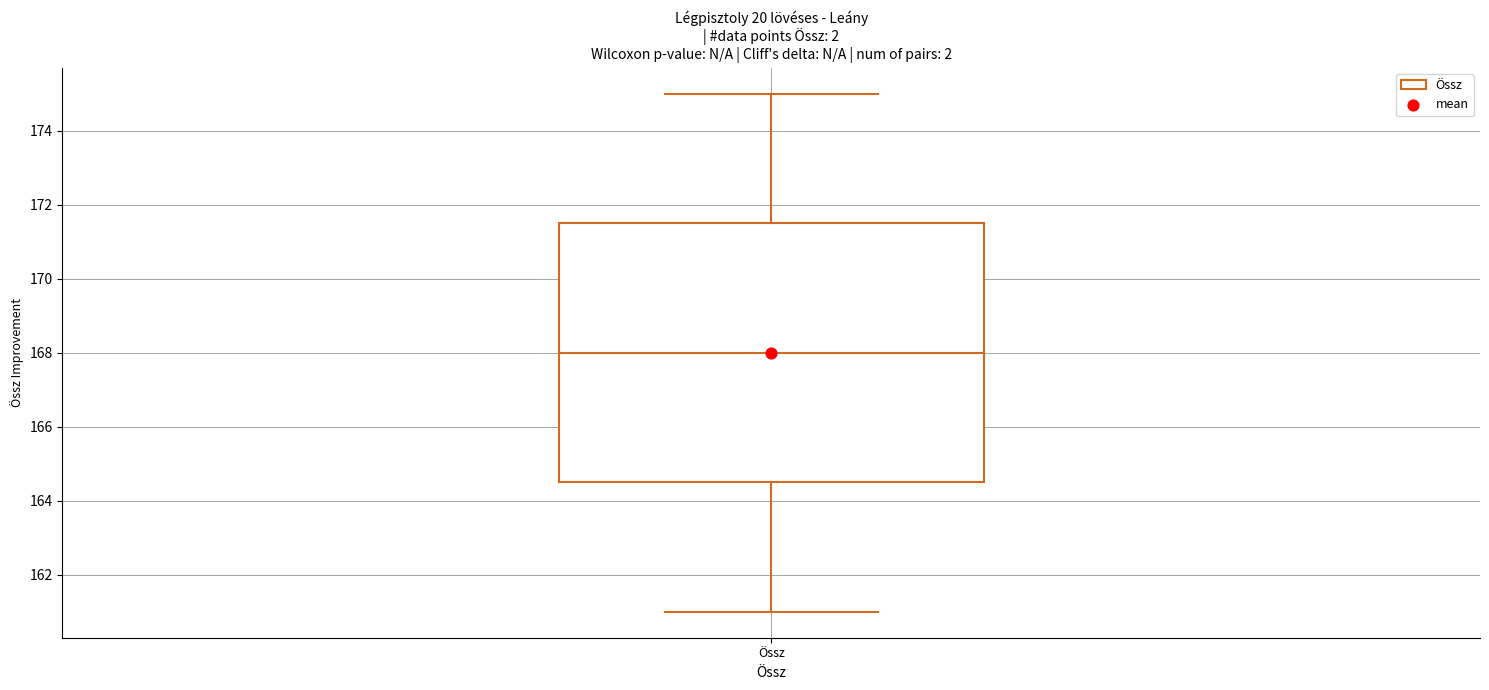

Transcribe this box plot: give where the median line is, the range the box spans, and where the two whiskers end, as read against the y-axis. The values are not printed on the chart, so give them approximately, as read against the axis.

median 168.0, box 164.6 to 171.6, whiskers 161.0 to 175.0